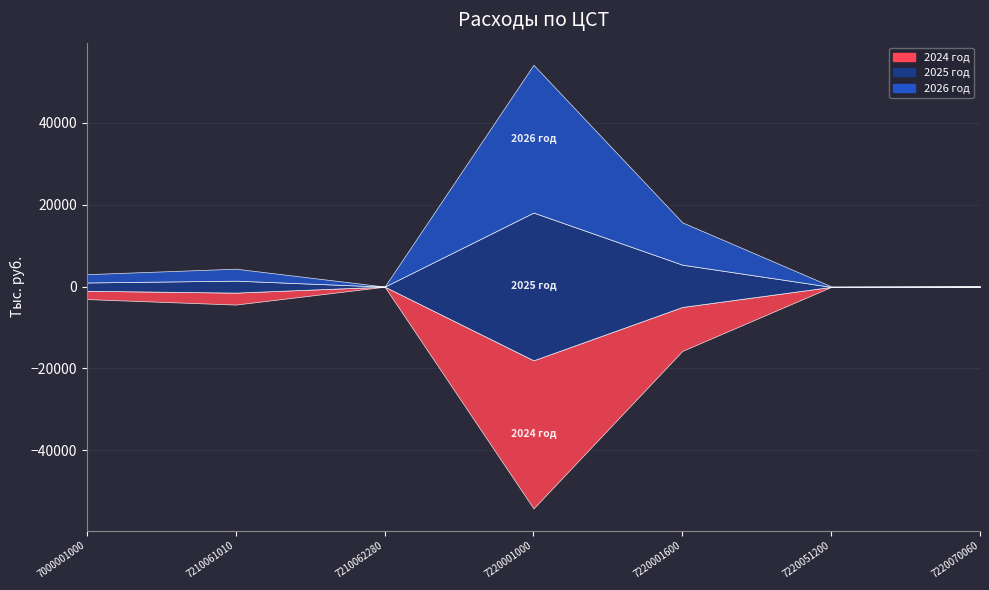

What is the sum of the 2024 год values at 7220051200 and 7220070060?

85.9